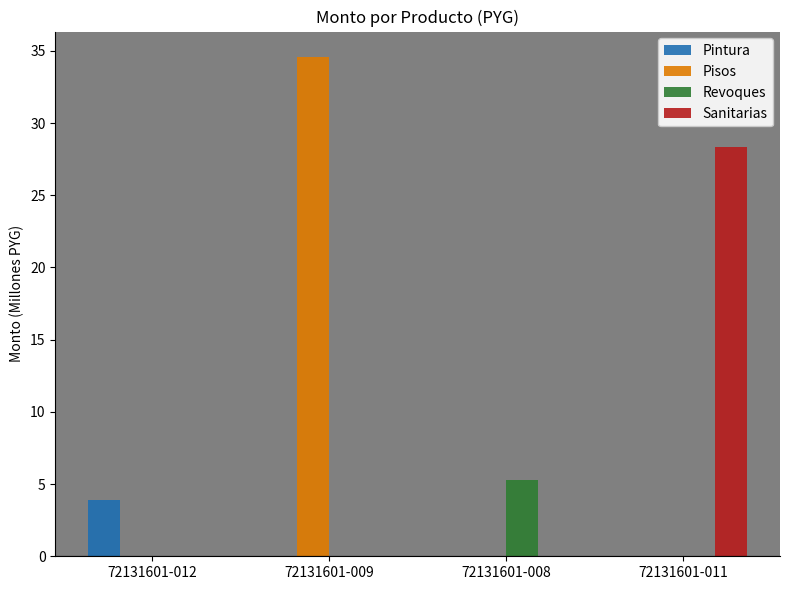

Which series changed the most between 72131601-012 and 72131601-011?

Sanitarias